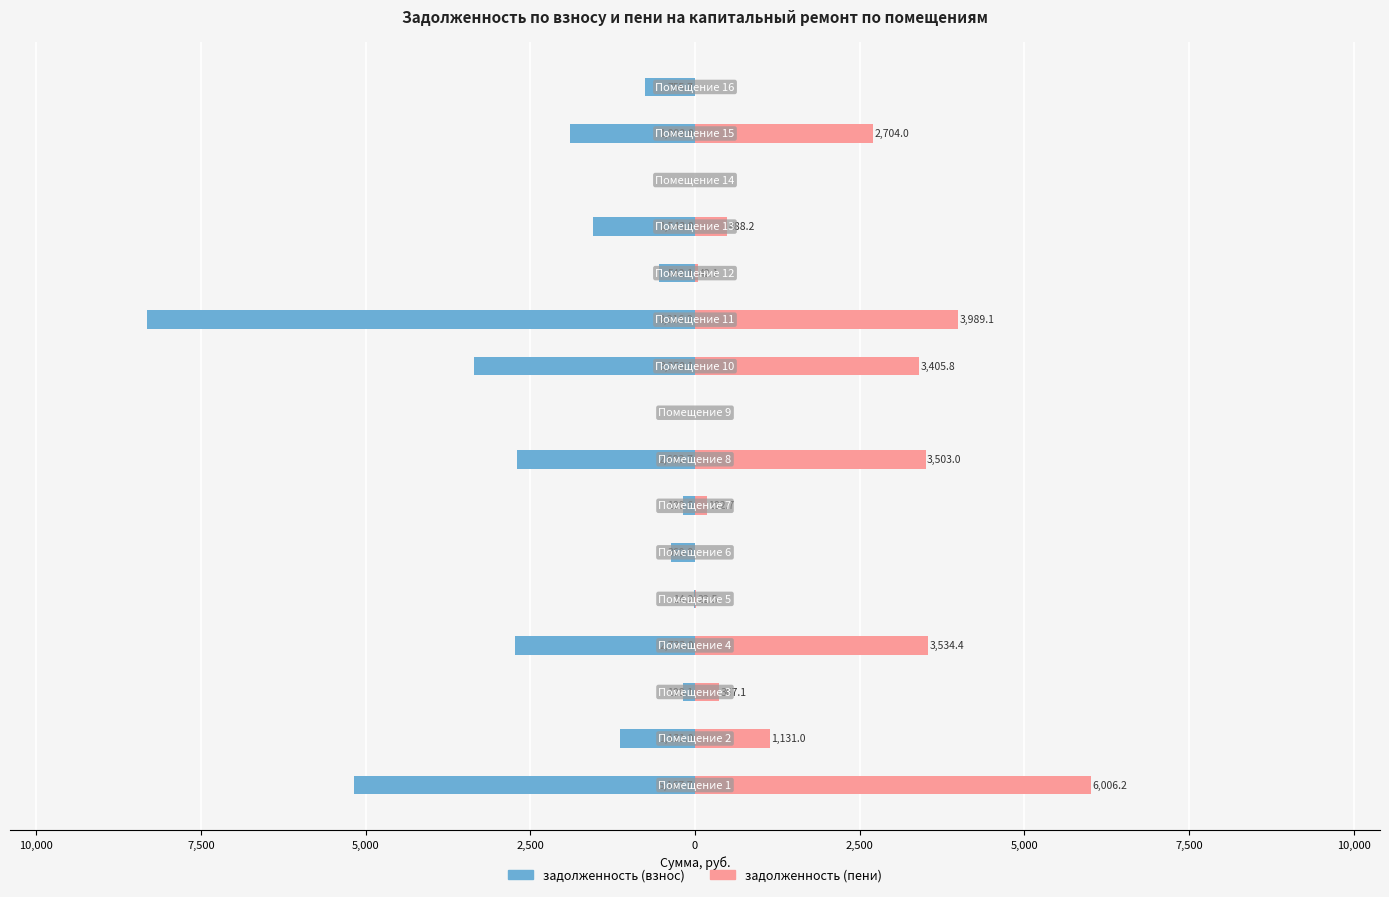

How many categories are shown in the chart?

16